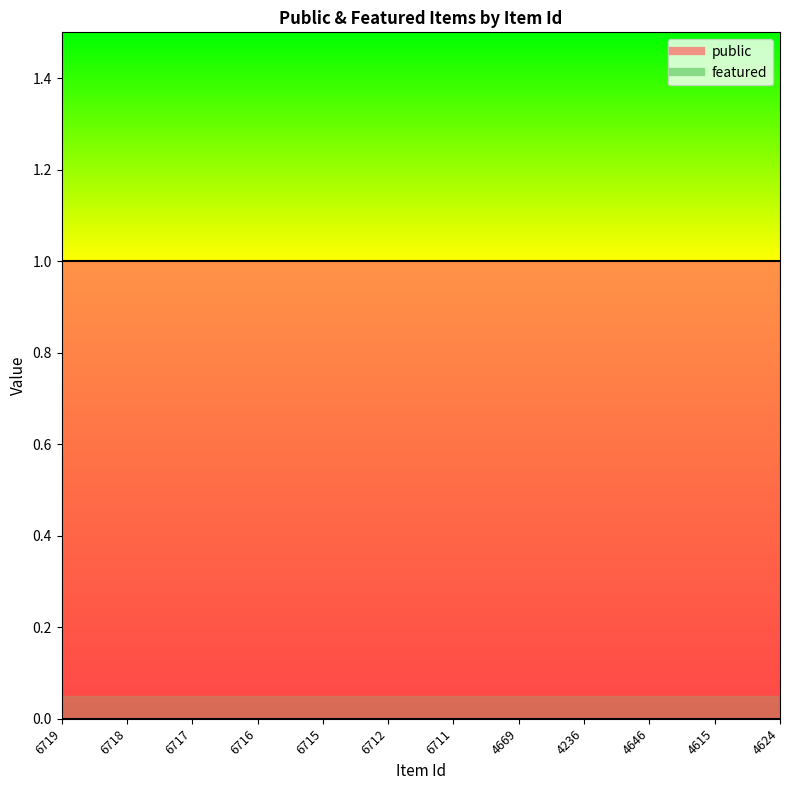

Reading left to right, extract all data points from this chart.

public: 1	1	1	1	1	1	1	1	1	1	1	1
featured: 0	0	0	0	0	0	0	0	0	0	0	0